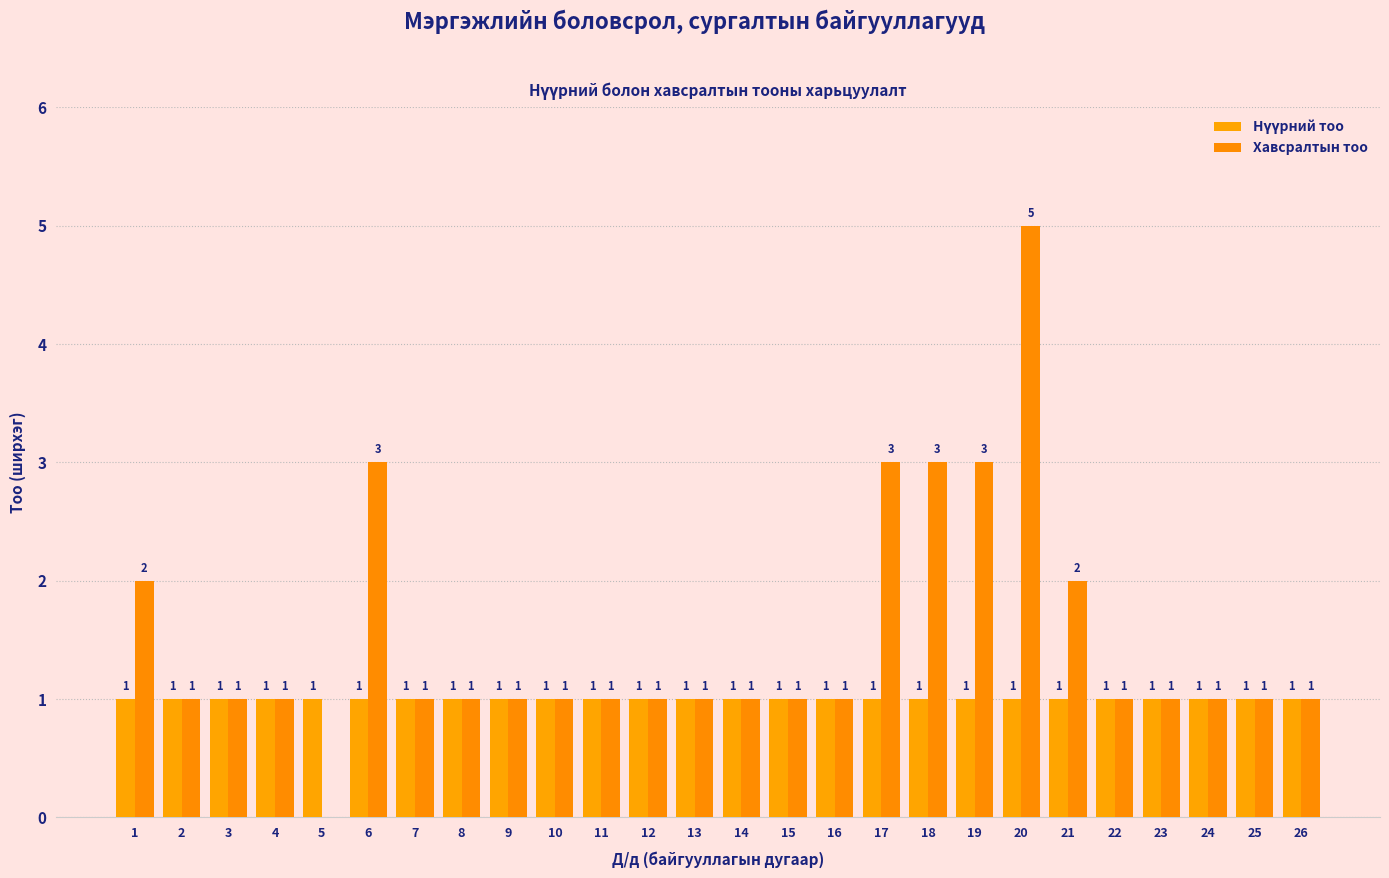

Count the number of categories in the chart.

26